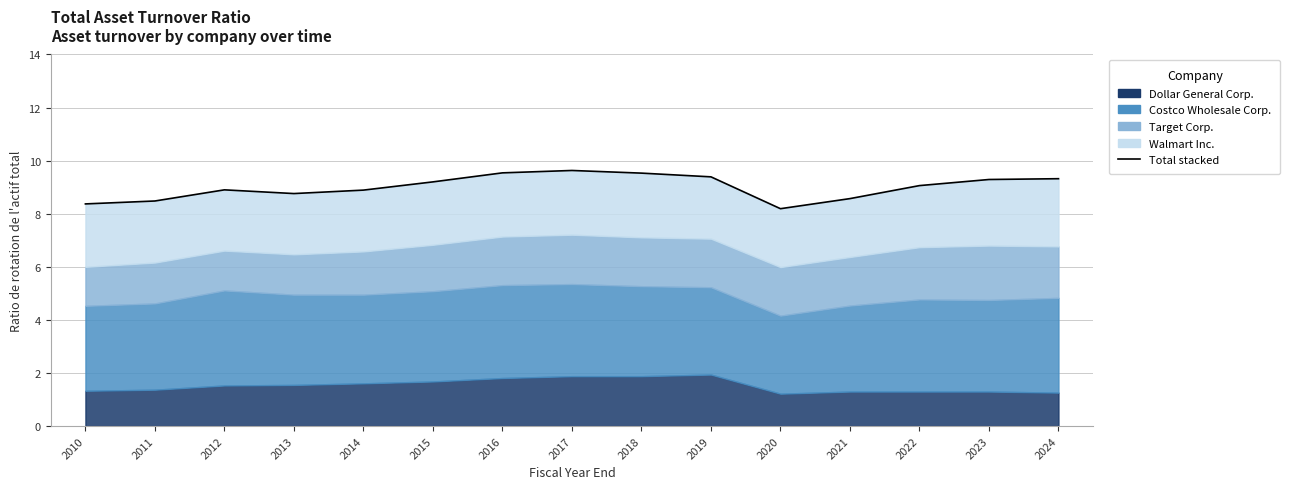

Reading right to left, list all the values displayed in this chart.

Dollar General Corp.: 2024-02-02=1.3	2023-02-03=1.3	2022-01-28=1.3	2021-01-29=1.3	2020-01-31=1.2	2019-02-01=1.9	2018-02-02=1.9	2017-02-03=1.9	2016-01-29=1.8	2015-01-30=1.7	2014-01-31=1.6	2013-02-01=1.6	2012-02-03=1.5	2011-01-28=1.4	2010-01-29=1.3
Costco Wholesale Corp.: 2024-02-02=3.6	2023-02-03=3.5	2022-01-28=3.5	2021-01-29=3.2	2020-01-31=2.9	2019-02-01=3.3	2018-02-02=3.4	2017-02-03=3.5	2016-01-29=3.5	2015-01-30=3.4	2014-01-31=3.3	2013-02-01=3.4	2012-02-03=3.6	2011-01-28=3.2	2010-01-29=3.2
Target Corp.: 2024-02-02=1.9	2023-02-03=2.0	2022-01-28=2.0	2021-01-29=1.8	2020-01-31=1.8	2019-02-01=1.8	2018-02-02=1.8	2017-02-03=1.9	2016-01-29=1.8	2015-01-30=1.8	2014-01-31=1.6	2013-02-01=1.5	2012-02-03=1.5	2011-01-28=1.5	2010-01-29=1.5
Walmart Inc.: 2024-02-02=2.5	2023-02-03=2.5	2022-01-28=2.3	2021-01-29=2.2	2020-01-31=2.2	2019-02-01=2.3	2018-02-02=2.4	2017-02-03=2.4	2016-01-29=2.4	2015-01-30=2.4	2014-01-31=2.3	2013-02-01=2.3	2012-02-03=2.3	2011-01-28=2.3	2010-01-29=2.4